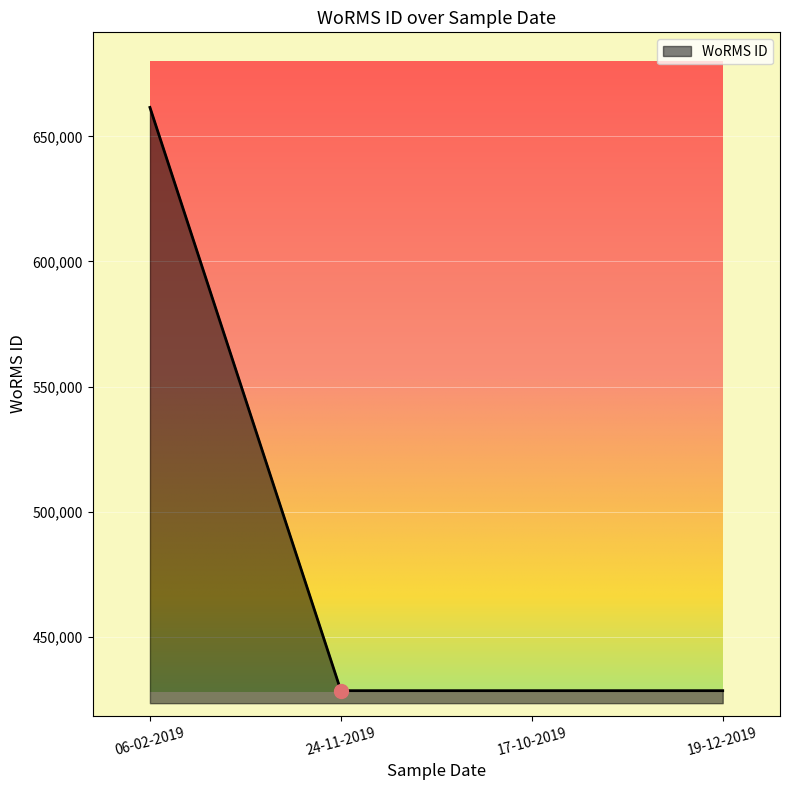

How many categories are shown in the chart?

4